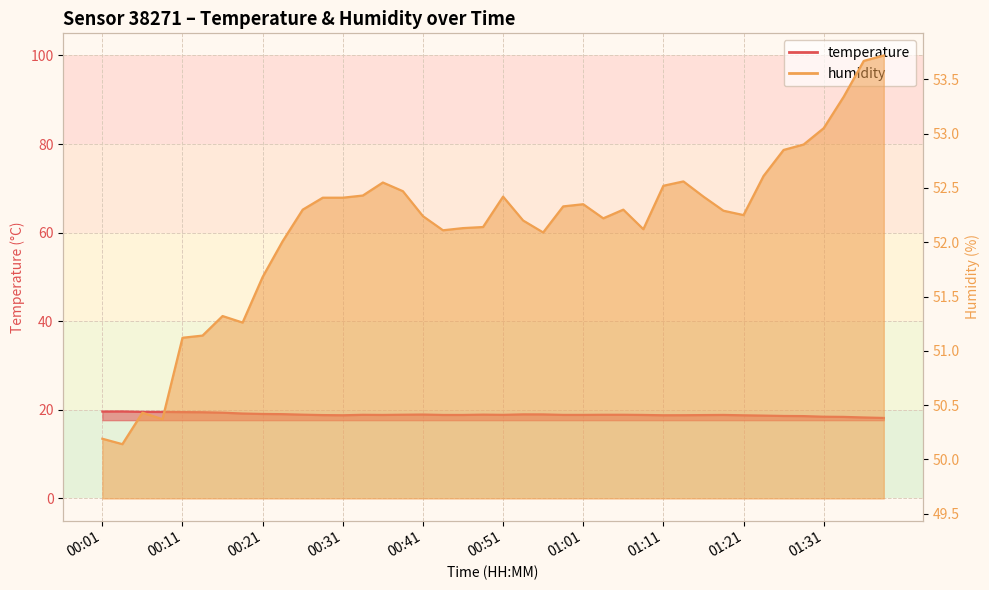

List the series in order of their overall mean, highest first.

humidity, temperature